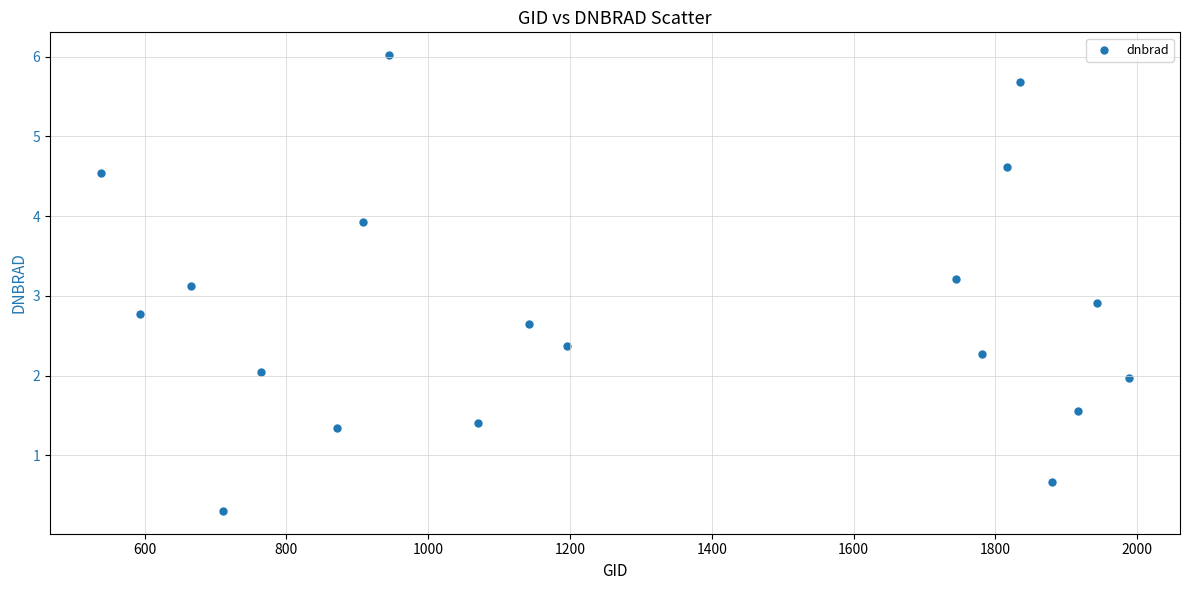

What is the range of Y values (max minus min)?

5.7